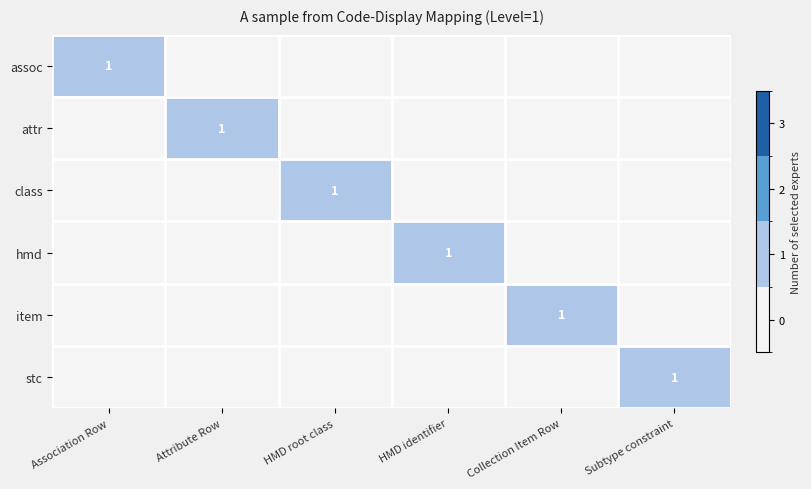

At how many categories does at least one series exceed 0?

6